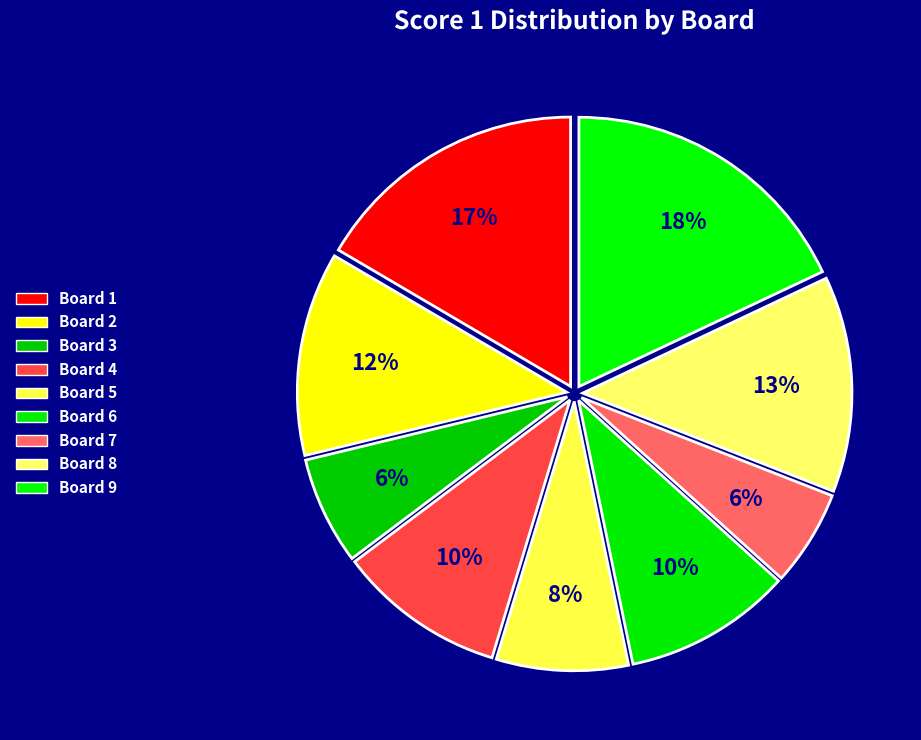

How many segments does this pie chart have?

9